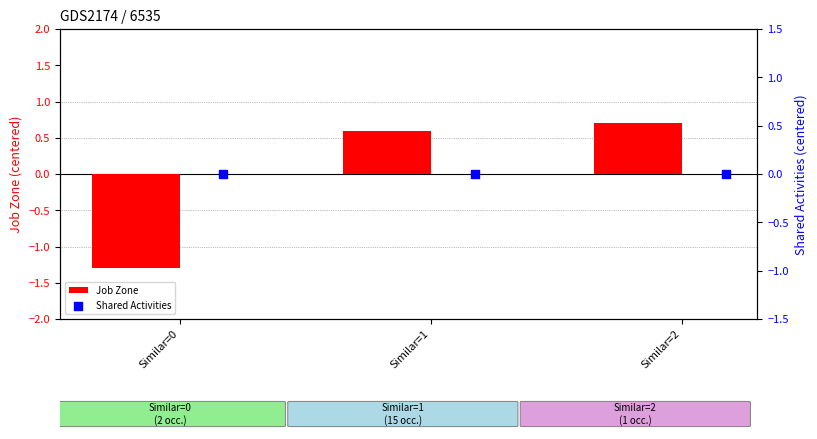

Which series has the largest total across all categories?

Shared Activities